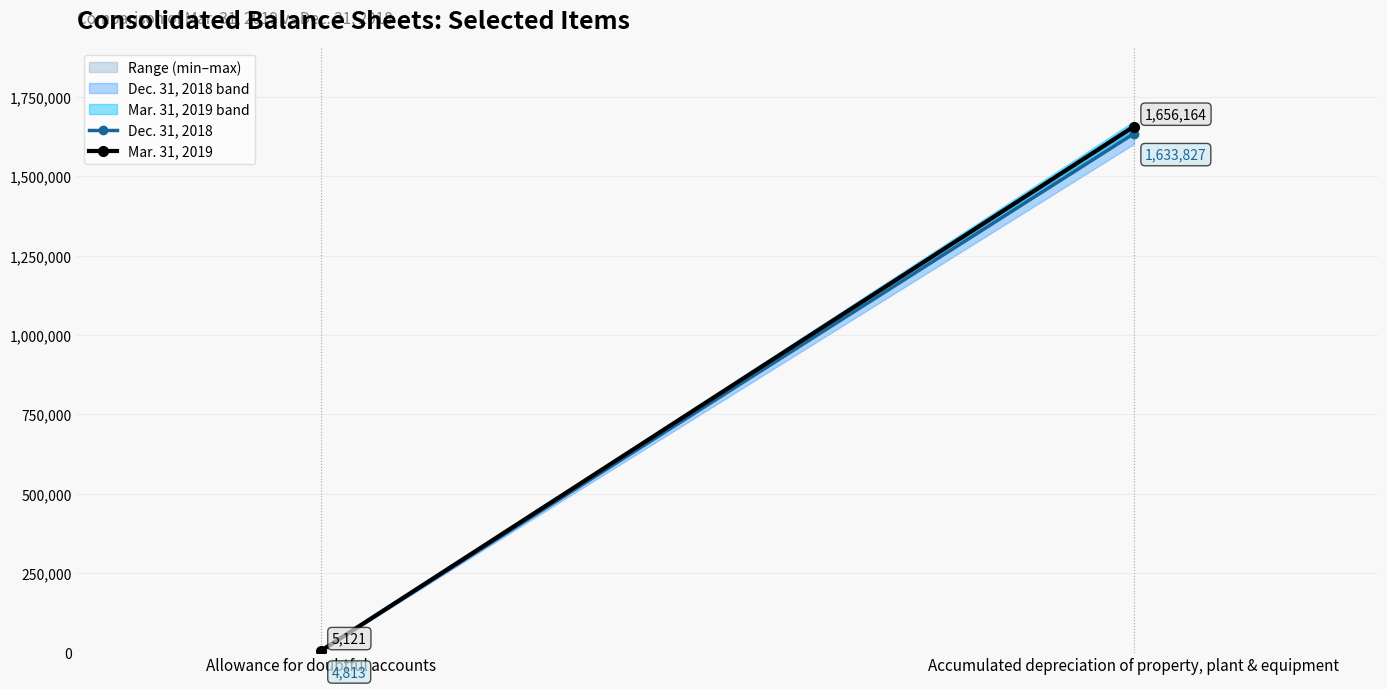

At which category is the sum across all series the highest?

Accumulated depreciation of property, plant & equipment